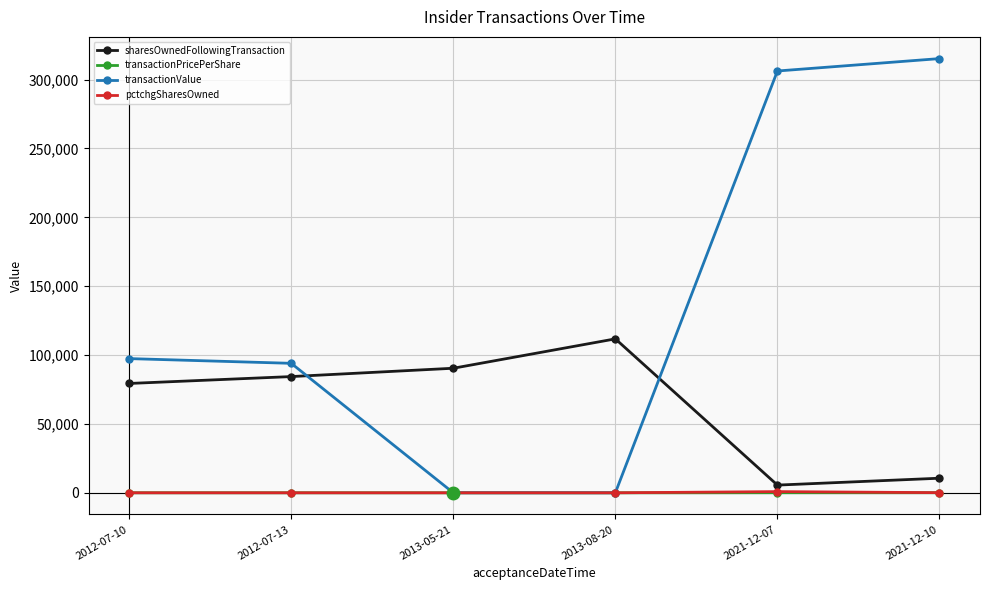

How many data points in transactionPricePerShare are above 19?

3